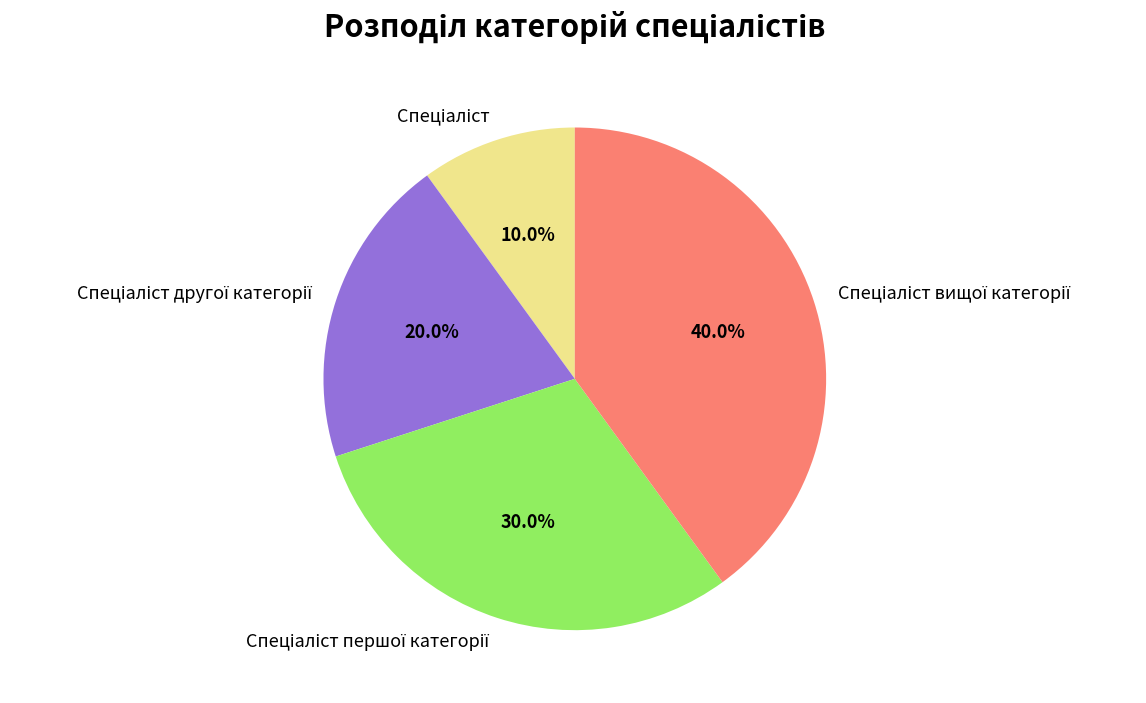

Does any single category account for the majority?

No